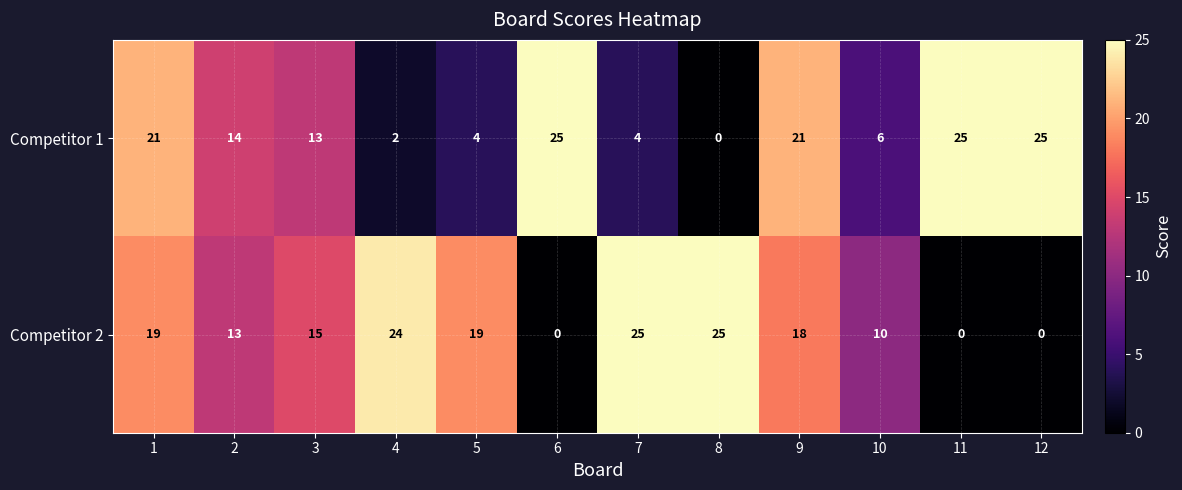

What is the highest value of the Competitor 1 series?

25